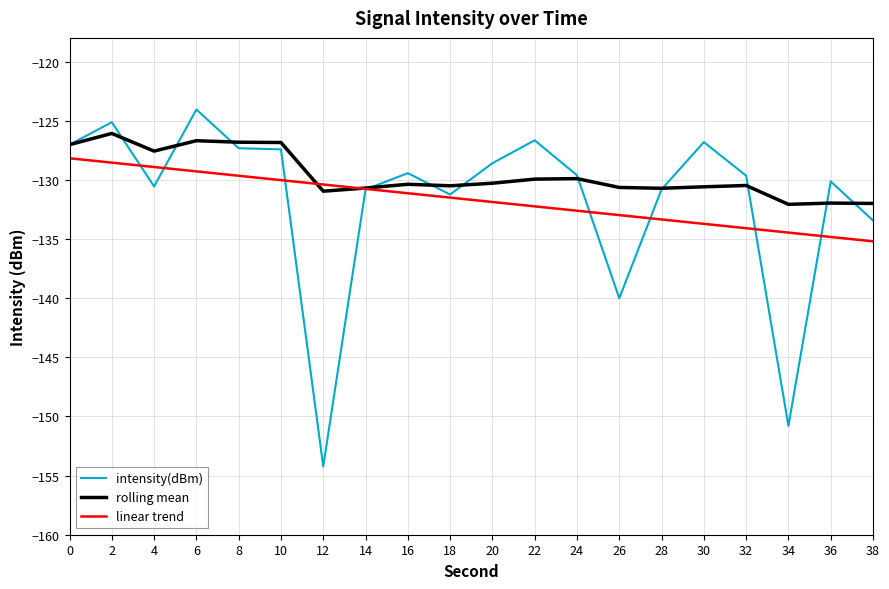

Which series has the largest total across all categories?

rolling mean